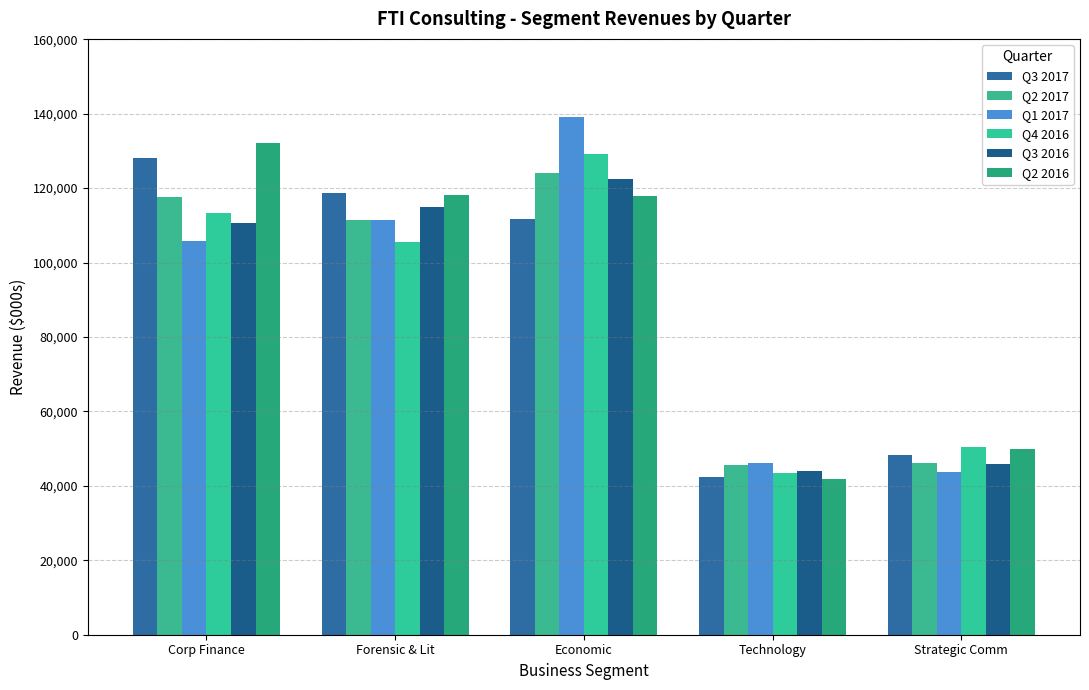

Between Forensic & Lit and Strategic Comm, which series saw the biggest shift?

Q3 2017